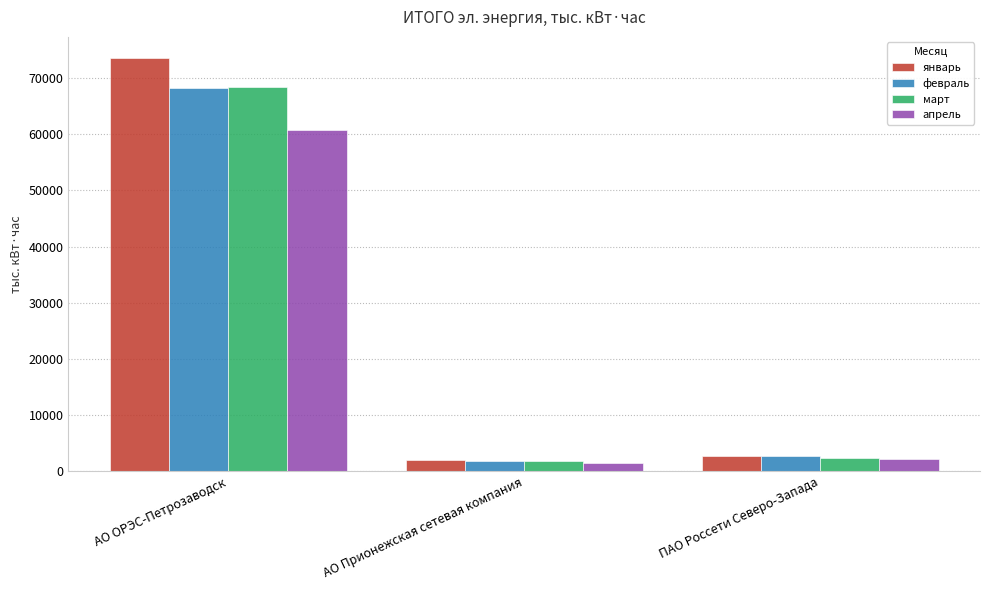

How many data points does each series have?

3